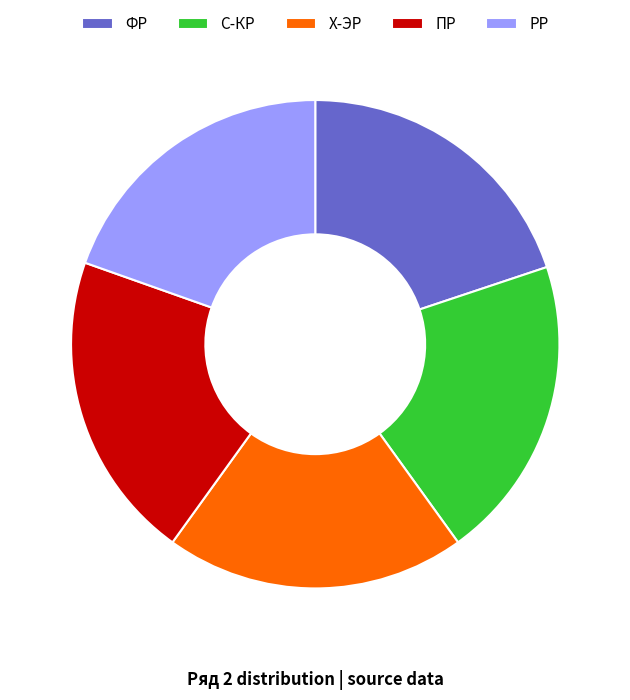

Is the sum of С-КР and ПР greater than half?

No